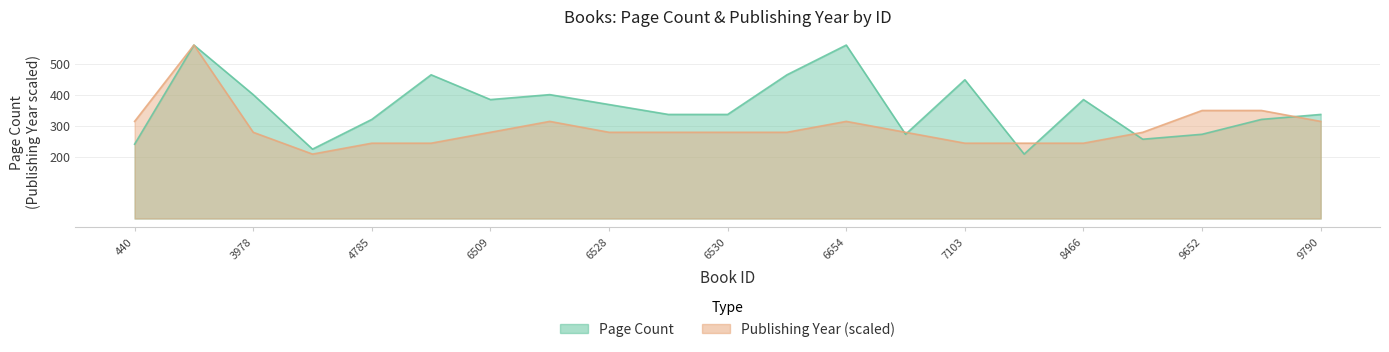

List the labels in order of Publishing Year value, largest first.

2765, 9652, 9789, 440, 6512, 6654, 9790, 3978, 6509, 6528, 6529, 6530, 6653, 6710, 9651, 4785, 5738, 7103, 7920, 8466, 3999